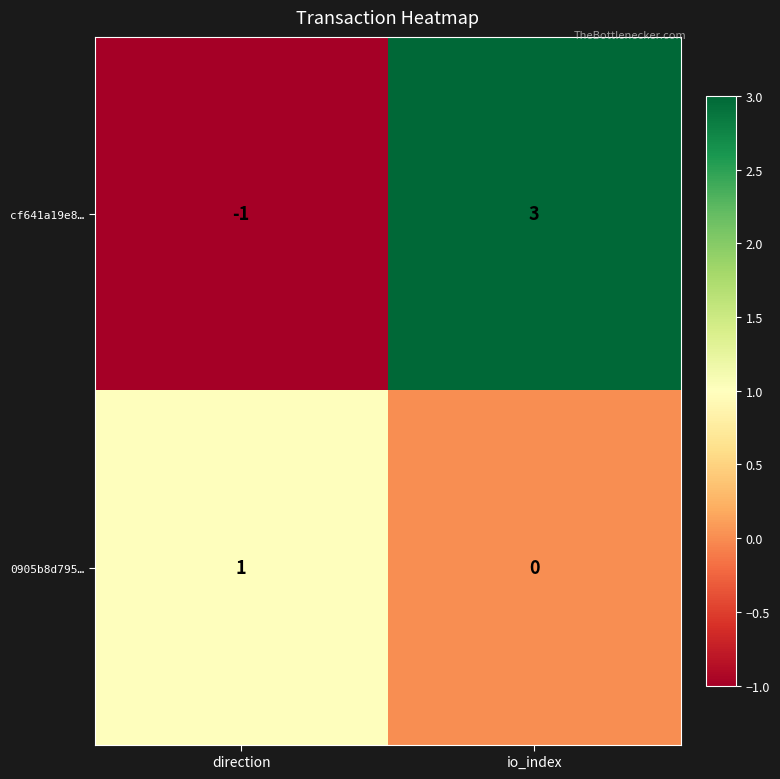

What is the total value across all series at io_index?

3